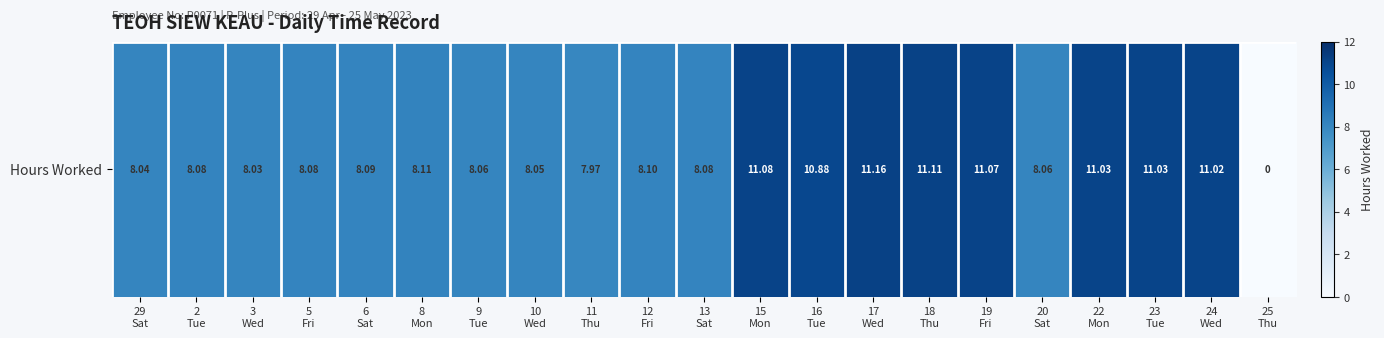

Which category has the highest value across all series?

17
Wed